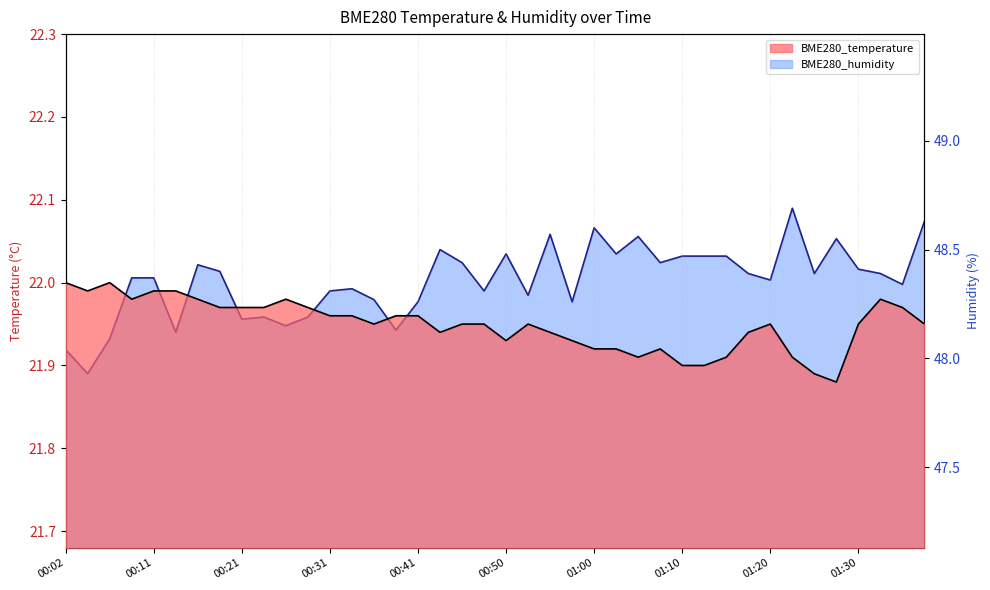

What position from the left is 00:06?

3